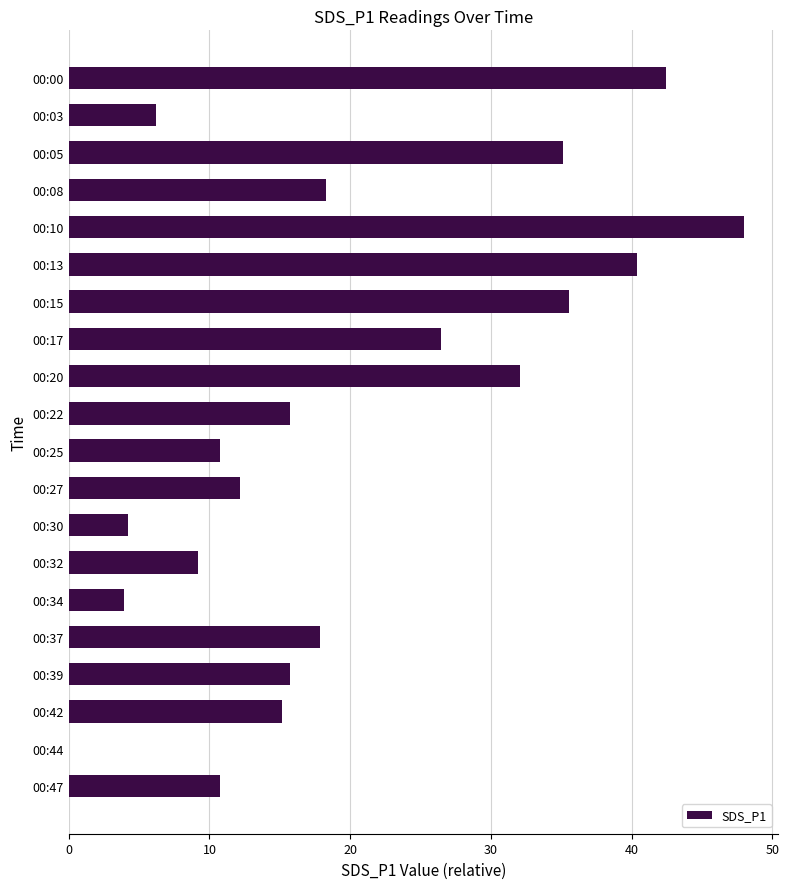

At which category does the chart reach its peak across all series?

00:10